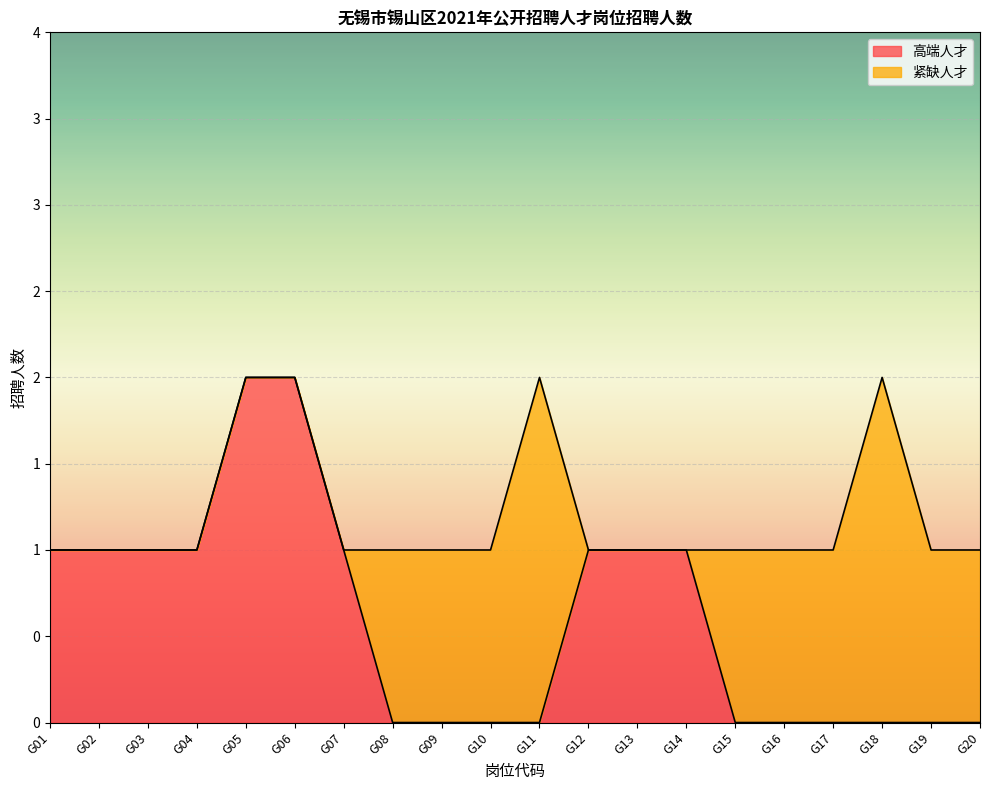

Rank the categories by value from highest to lowest.

G05, G06, G01, G02, G03, G04, G07, G12, G13, G14, G08, G09, G10, G11, G15, G16, G17, G18, G19, G20